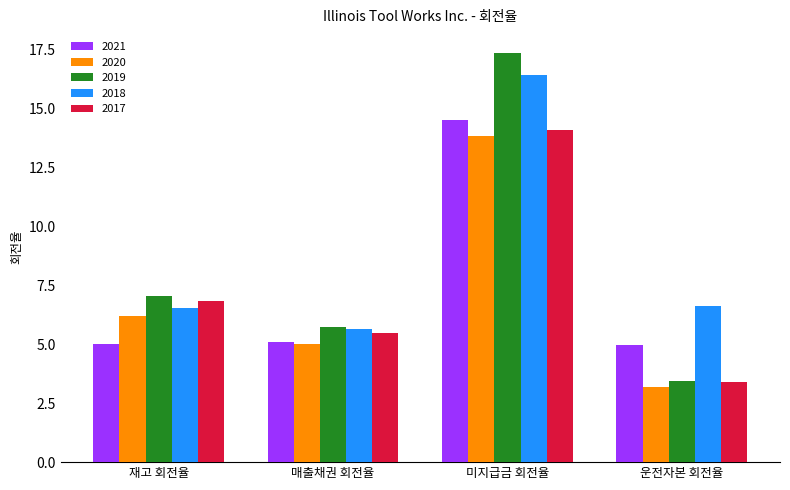

How many bars are there in total?

20